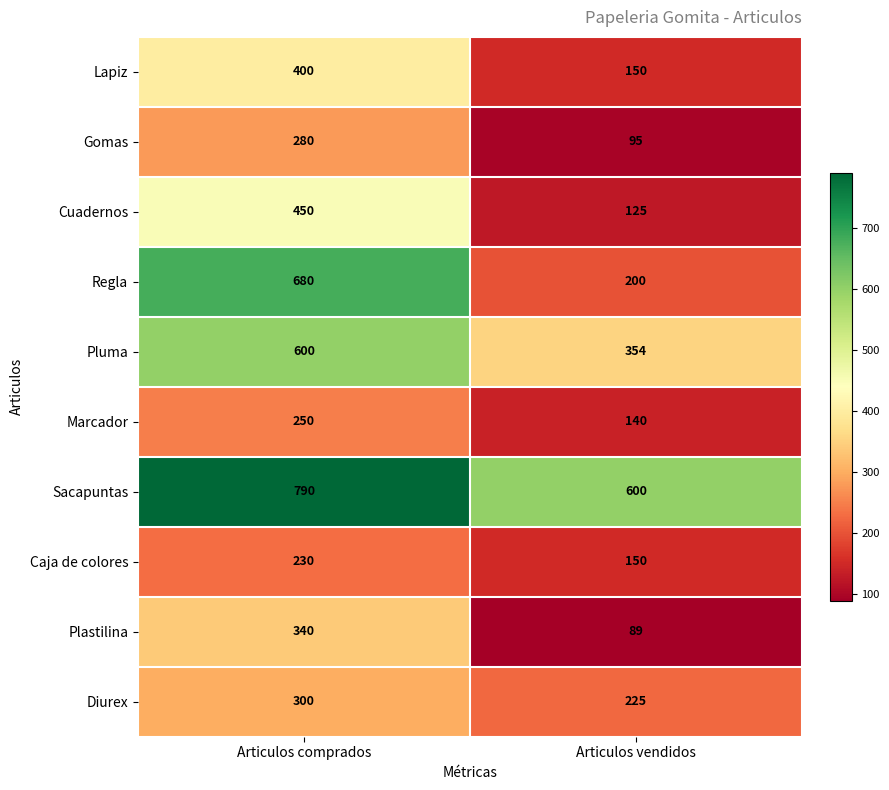

Which label corresponds to the largest value in the chart?

Articulos comprados